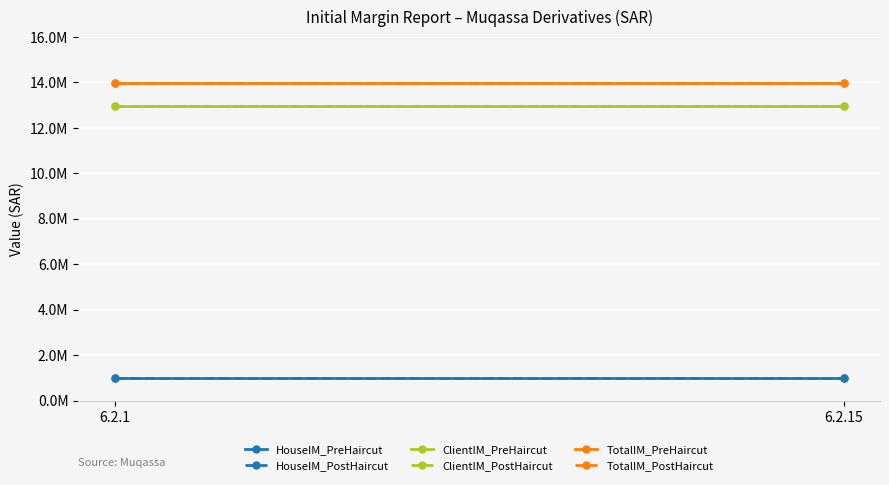

What is the spread (max minus min) of values at 6.2.15?

12967724.8